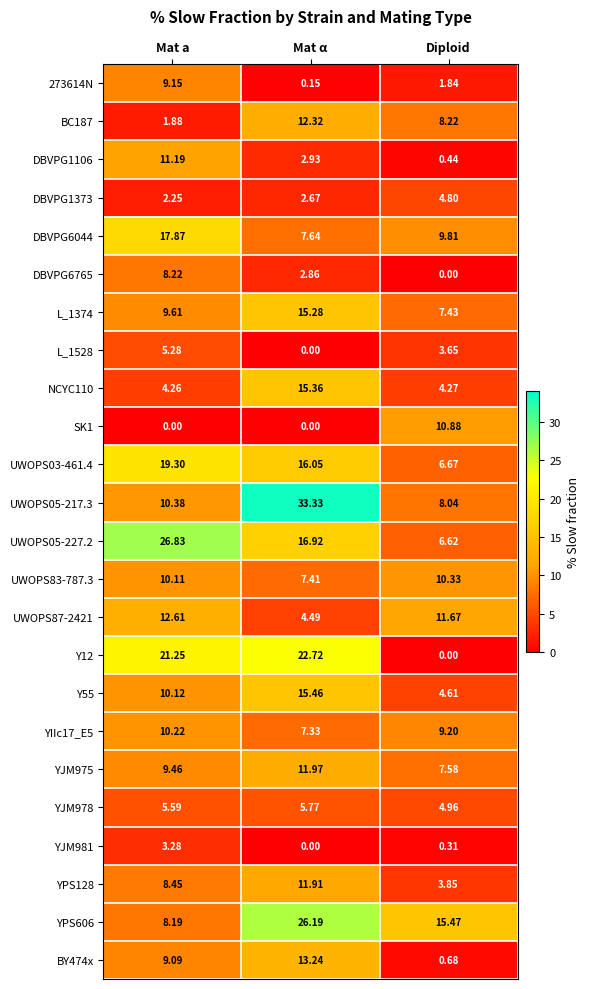

At which category is the sum across all series the highest?

Mat α